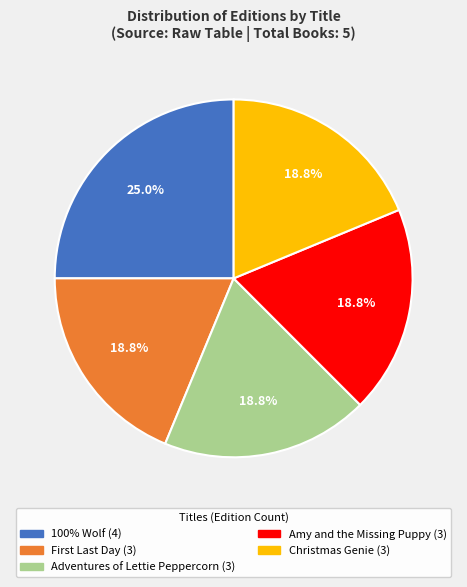

Does Amy and the Missing Puppy account for over 50% of the chart?

No